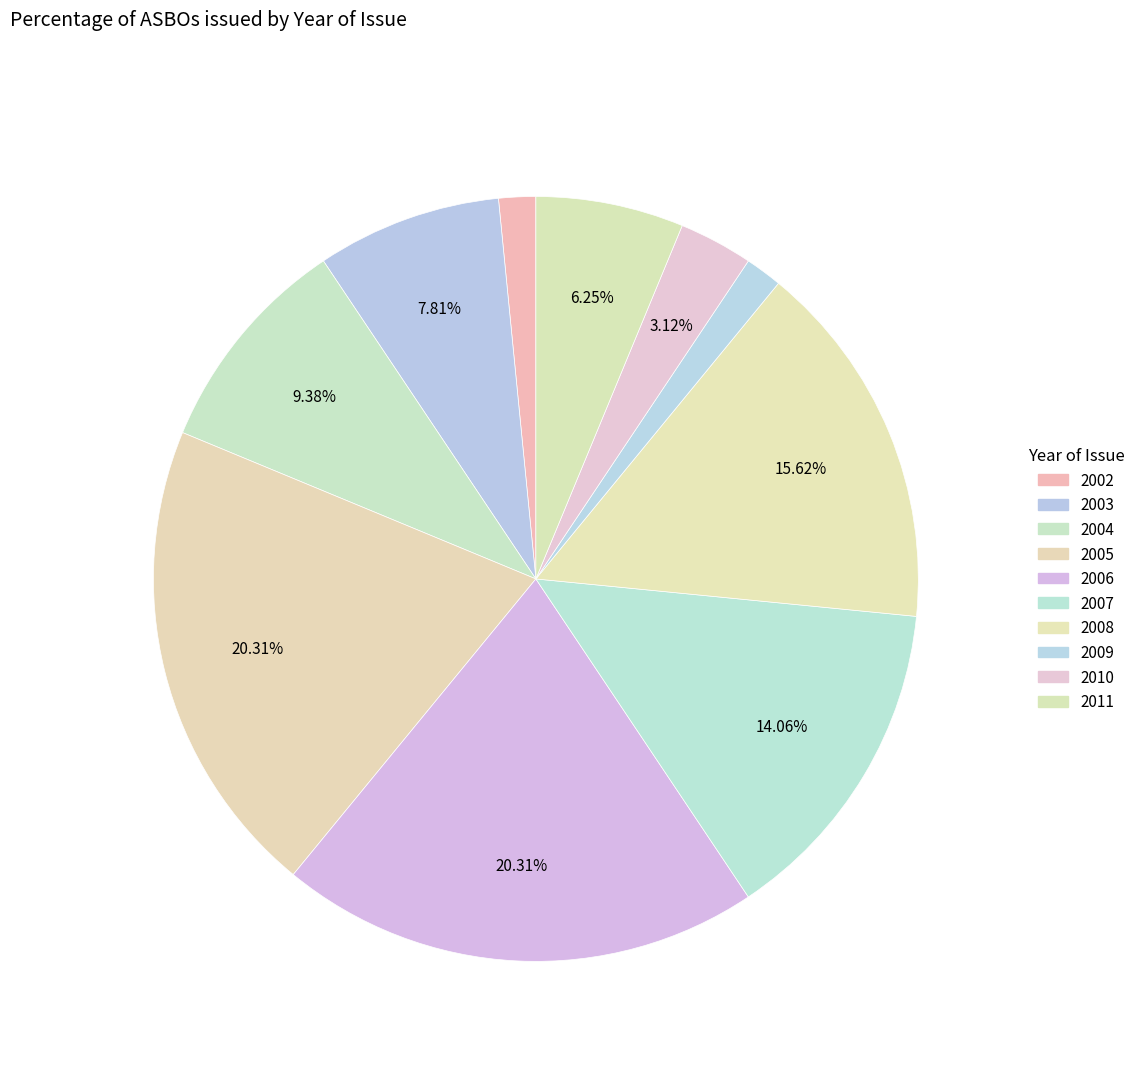

What is the largest slice in the pie chart?

2005